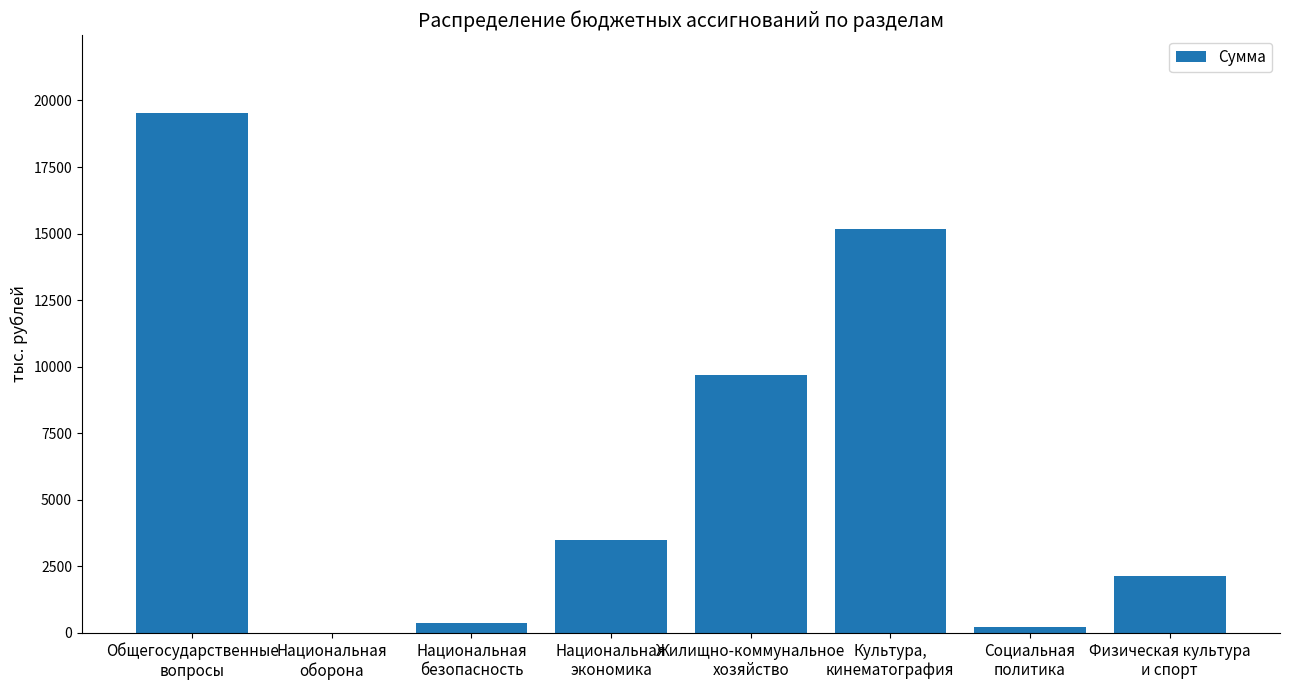

The value at Национальная
оборона is -8213.9. True or false?

False